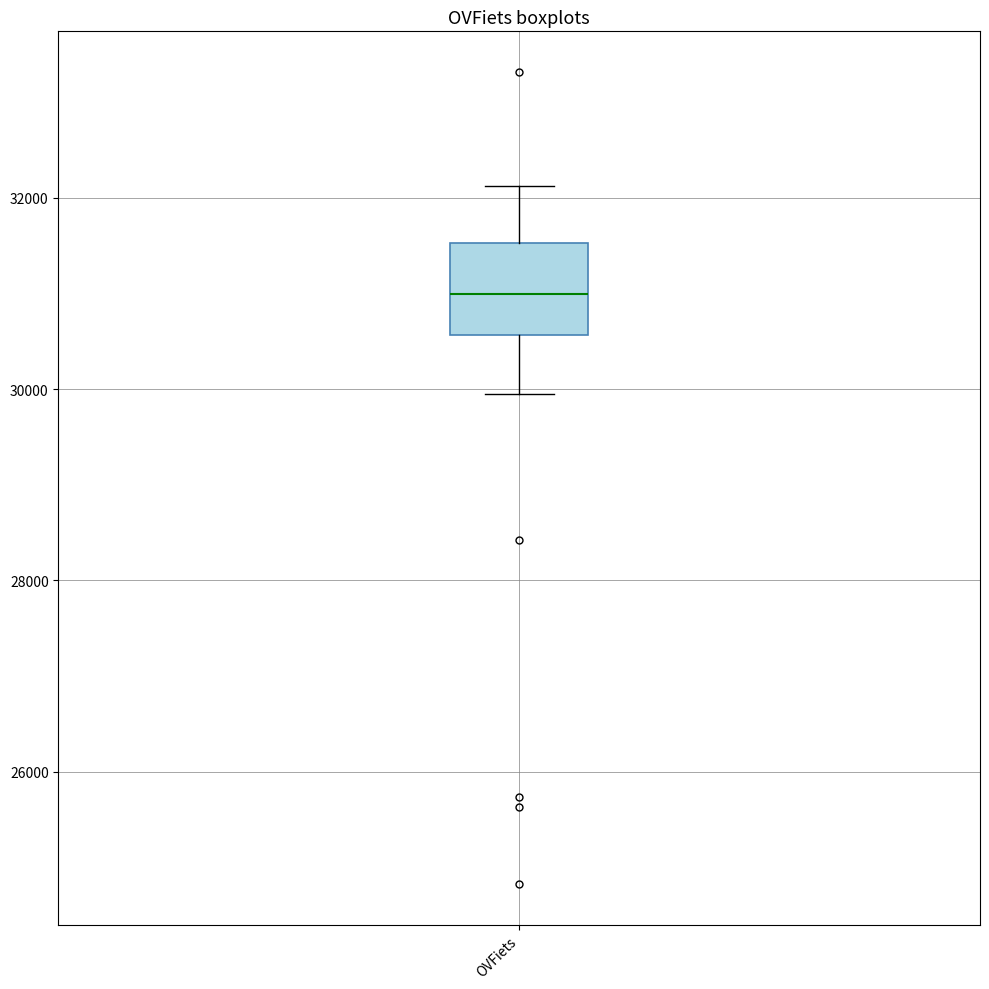

Where does the lower whisker of the box for OVFiets end on the y-axis? The values are not printed on the chart, so give them approximately, as read against the axis.

30000